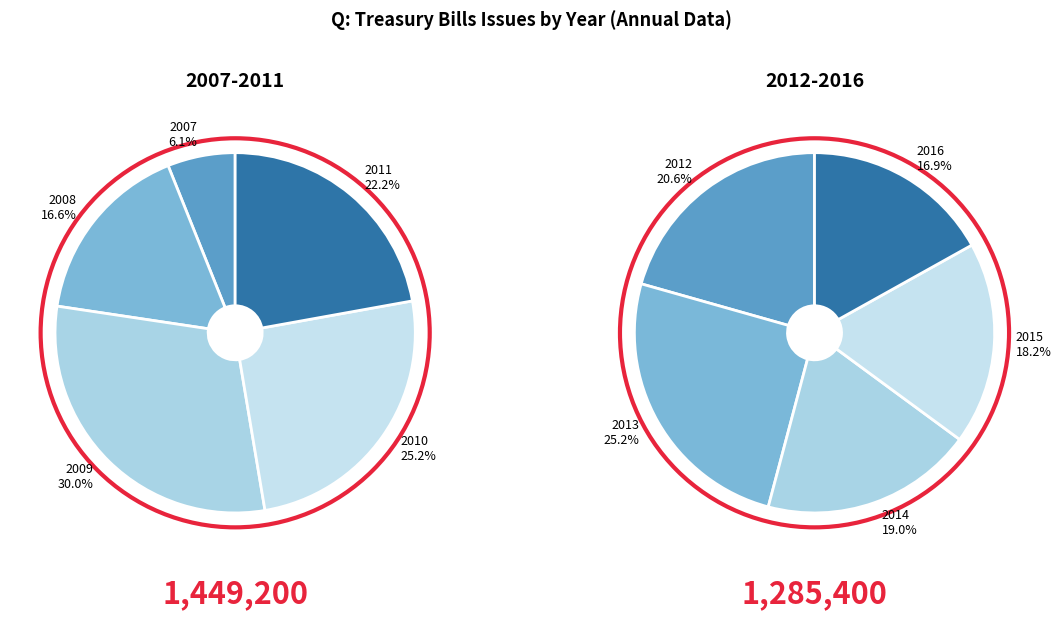

Is the sum of 2012 and 2007 greater than half?

No